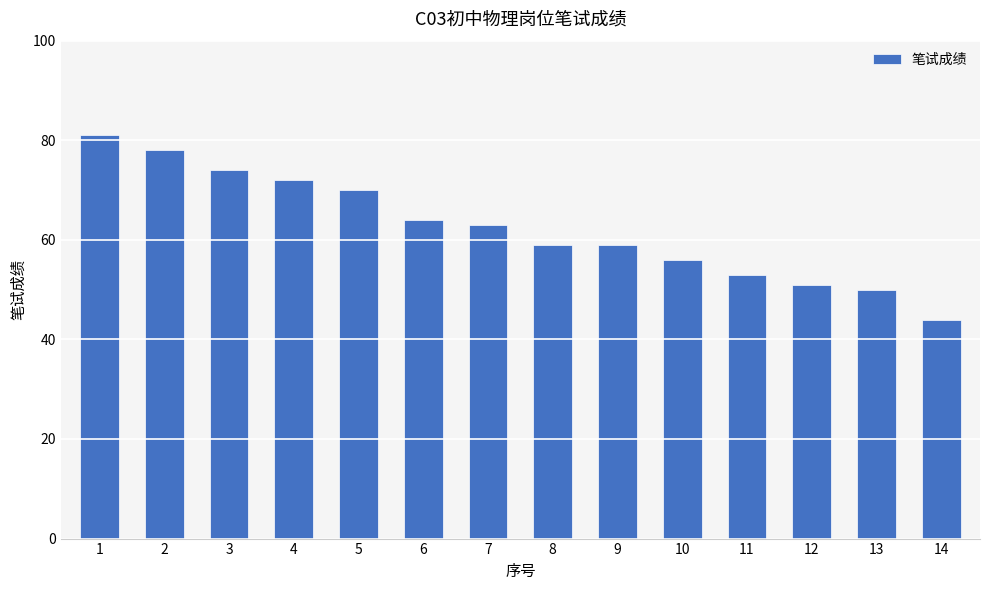

Reading left to right, what are all the values shown in this chart?

81	78	74	72	70	64	63	59	59	56	53	51	50	44